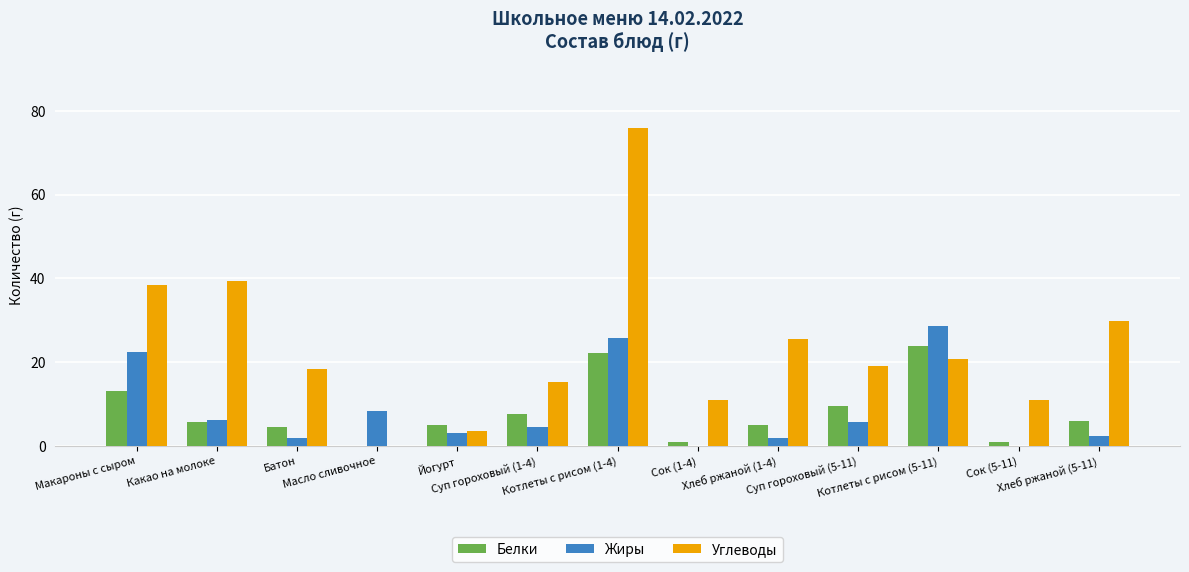

Which series has the largest total across all categories?

Углеводы